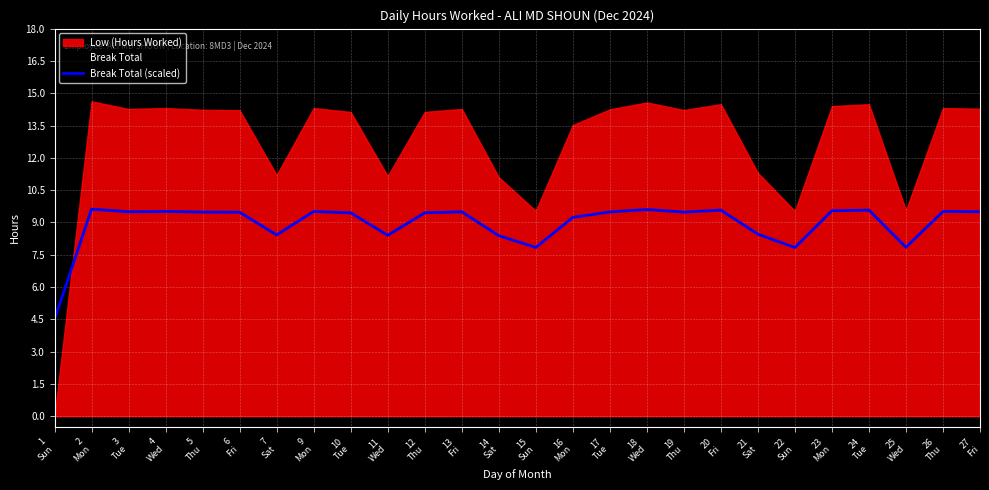

What is the highest value of the Break Total (scaled) series?

9.6